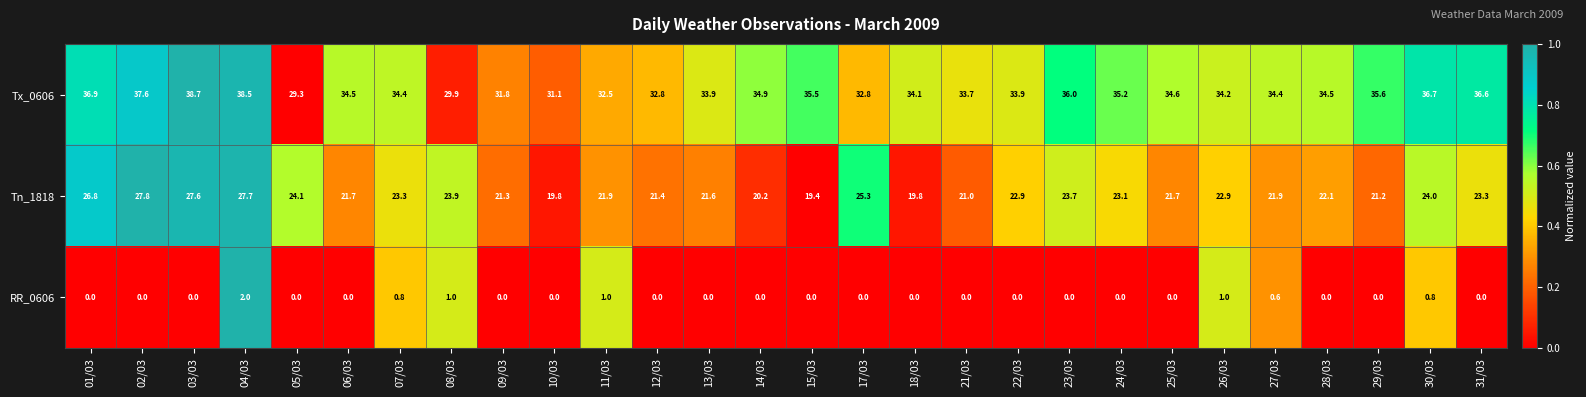

At 15/03, list the series in order from smallest to largest.

RR_0606, Tn_1818, Tx_0606